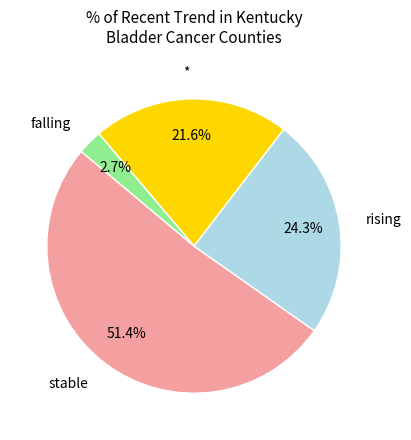

What is the total percentage of rising and *?

45.9%